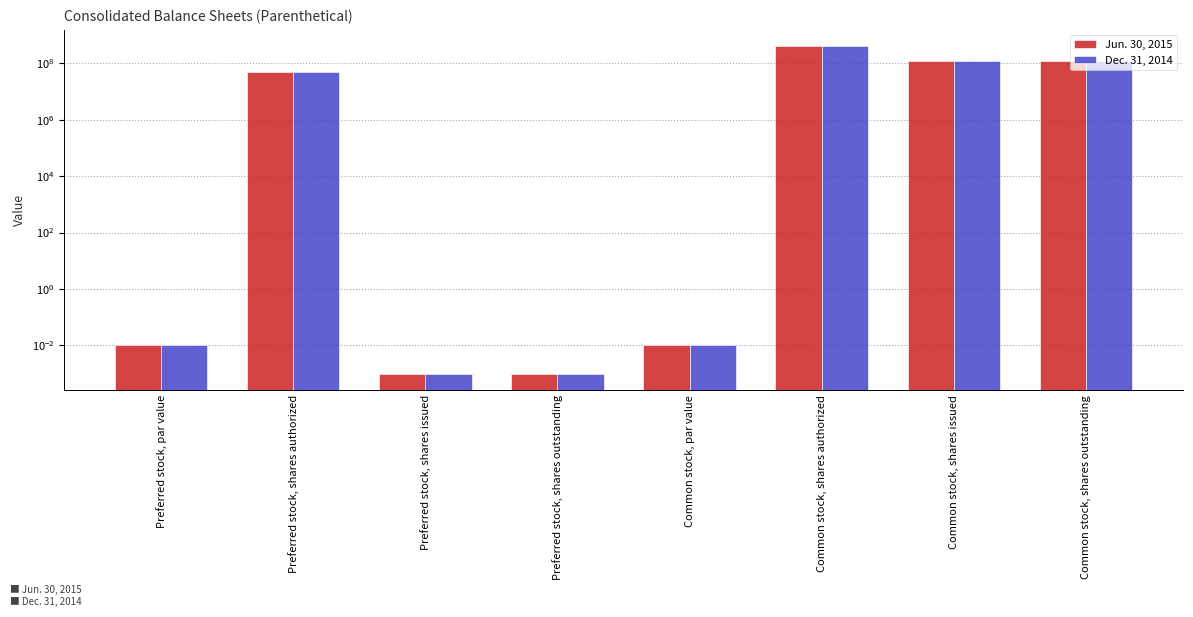

At how many categories does at least one series exceed 291287096?

1